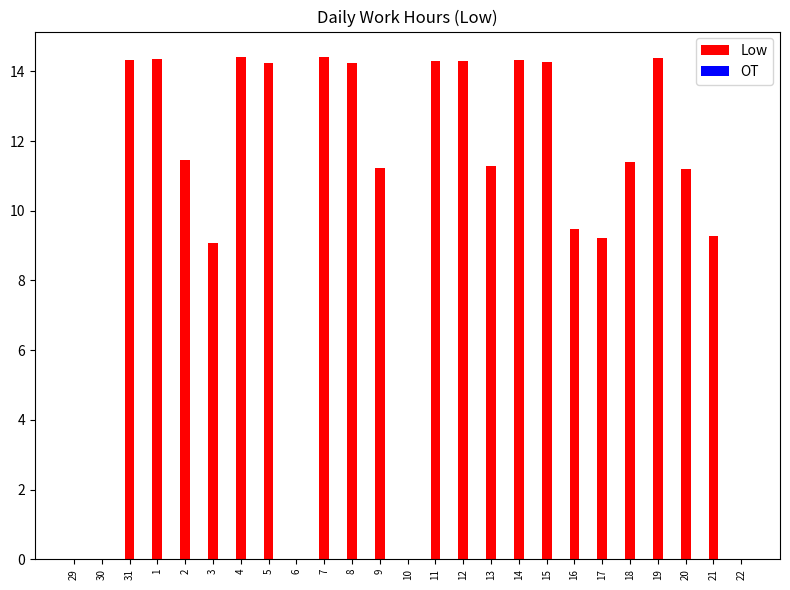

What is the ratio of the value at 15 to the value at 11?

1.0